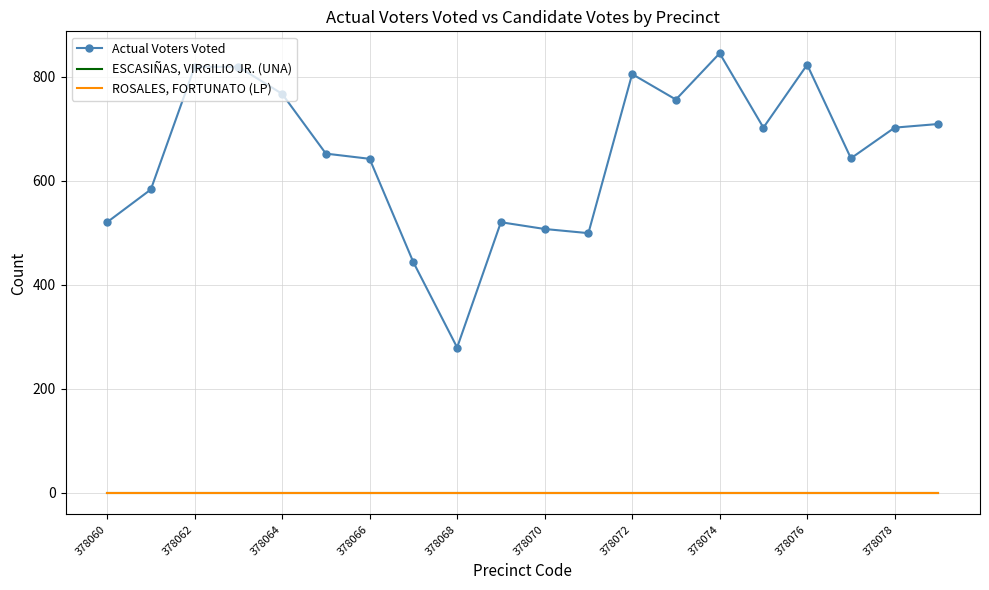

Reading right to left, what are all the values shown in this chart?

Actual Voters Voted: 709	702	643	823	702	845	756	805	499	507	520	279	443	642	652	767	819	819	583	520
ESCASIÑAS, VIRGILIO JR. (UNA): 0	0	0	0	0	0	0	0	0	0	0	0	0	0	0	0	0	0	0	0
ROSALES, FORTUNATO (LP): 0	0	0	0	0	0	0	0	0	0	0	0	0	0	0	0	0	0	0	0